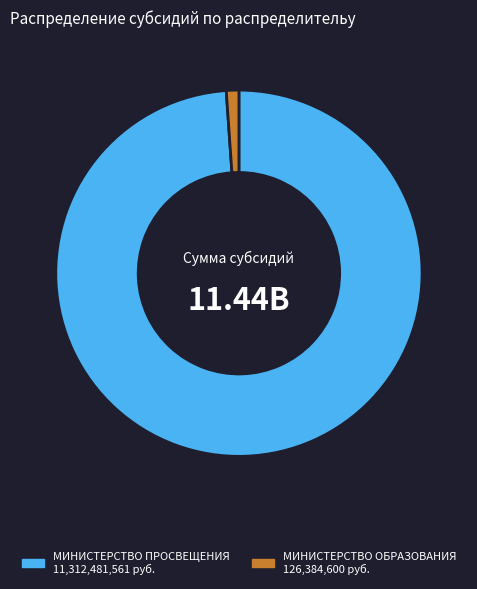

Does any single category account for the majority?

Yes